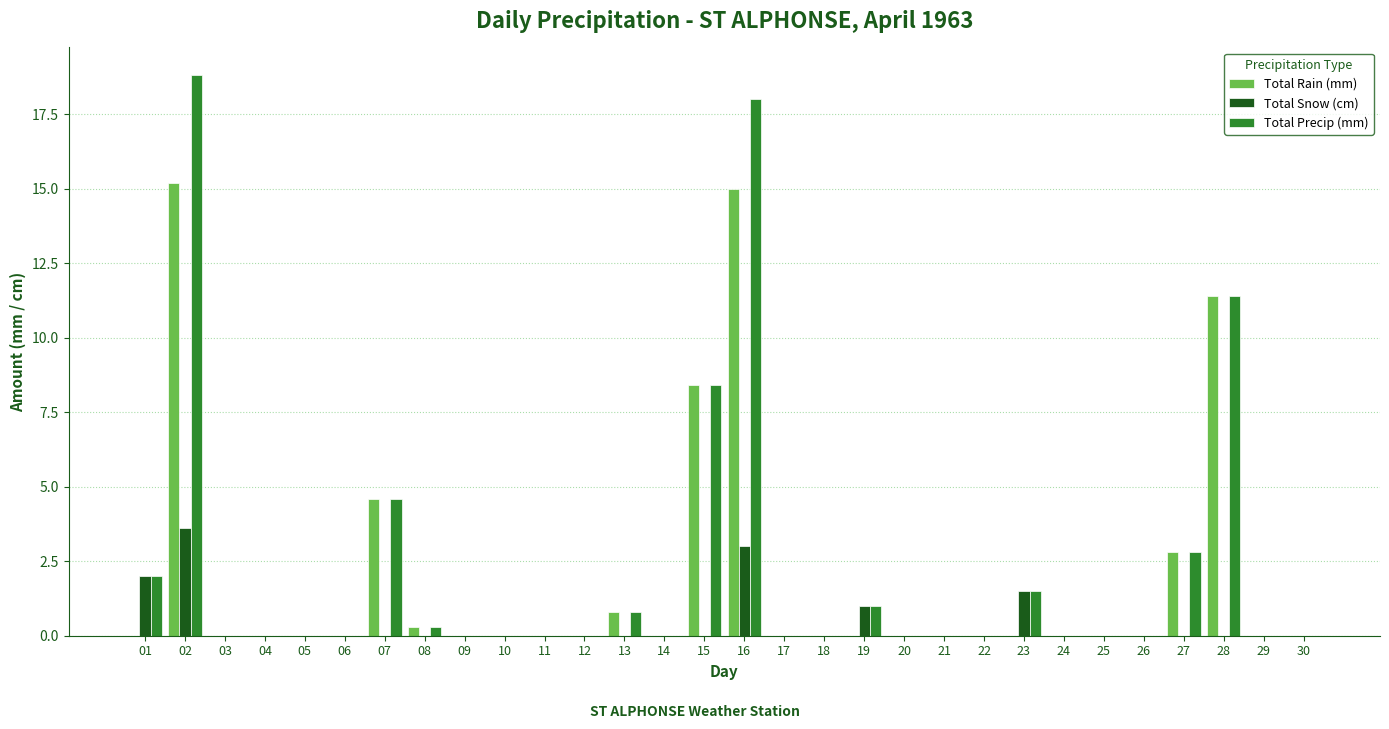

Is it true that Total Snow (cm) equals -2.2 at 12?

False